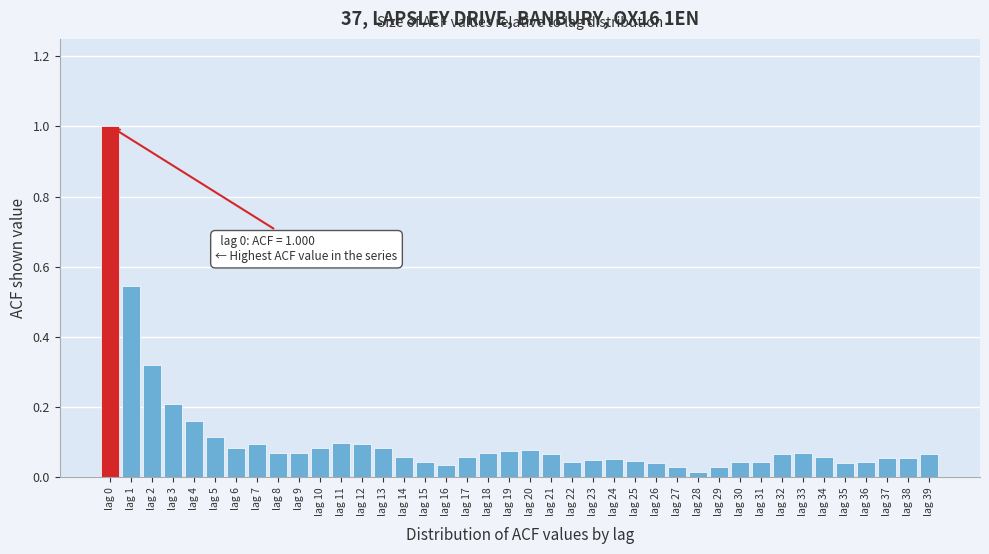

Between lag 3 and lag 32, which is larger?

lag 3